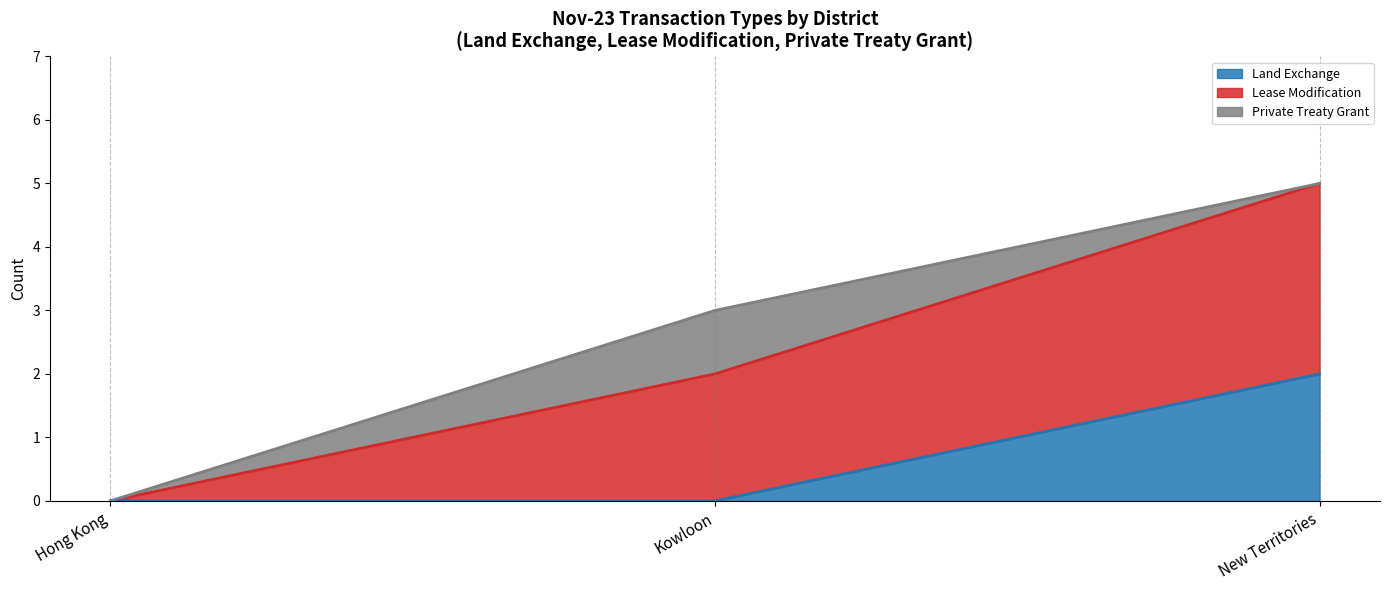

Where is the first local maximum for Lease Modification?

New Territories